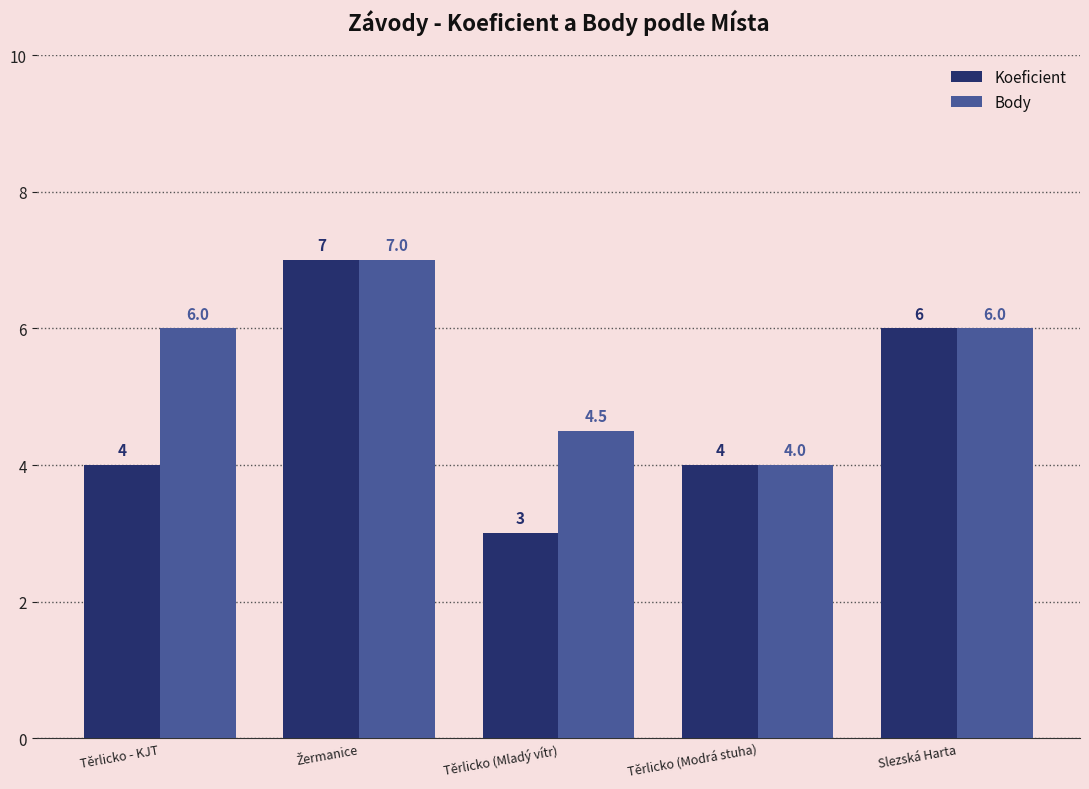

What is the label of the 5th bar from the left?

Slezská Harta